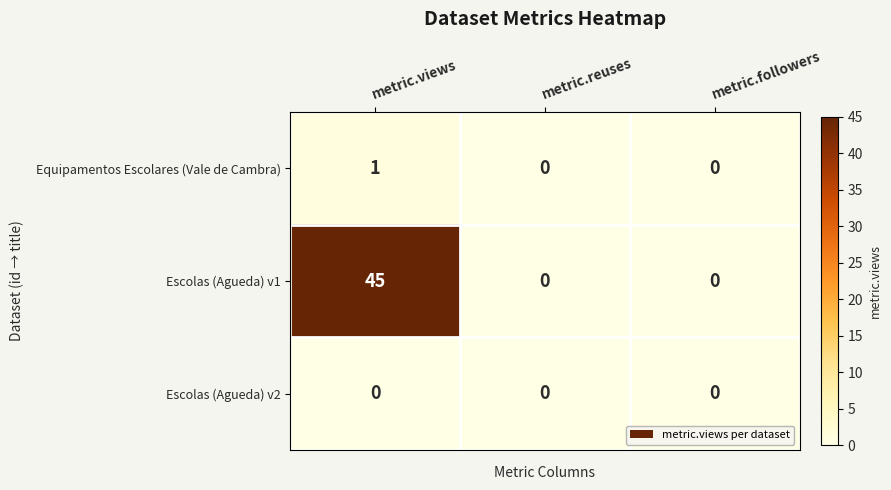

How many data points does each series have?

3